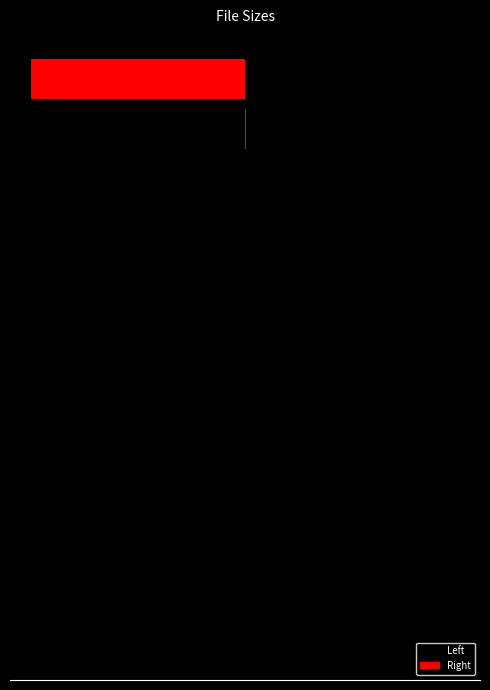

Reading left to right, list all the values displayed in this chart.

Left: -30	-604	-693	-760	-874	-1032	-1420	-2242	-15418	-16384	-29883	-8174177
Right: 30	604	693	760	874	1032	1420	2242	15418	16384	29883	8174177